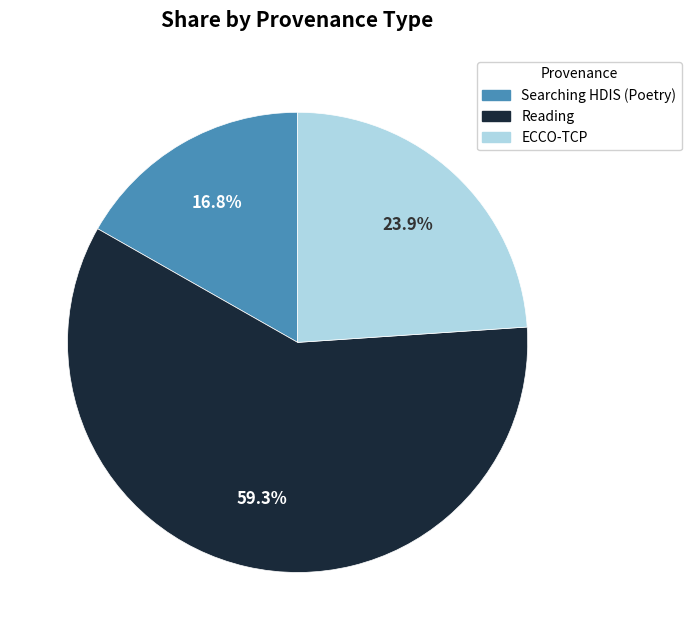

Is the sum of Searching HDIS (Poetry) and Reading greater than half?

Yes